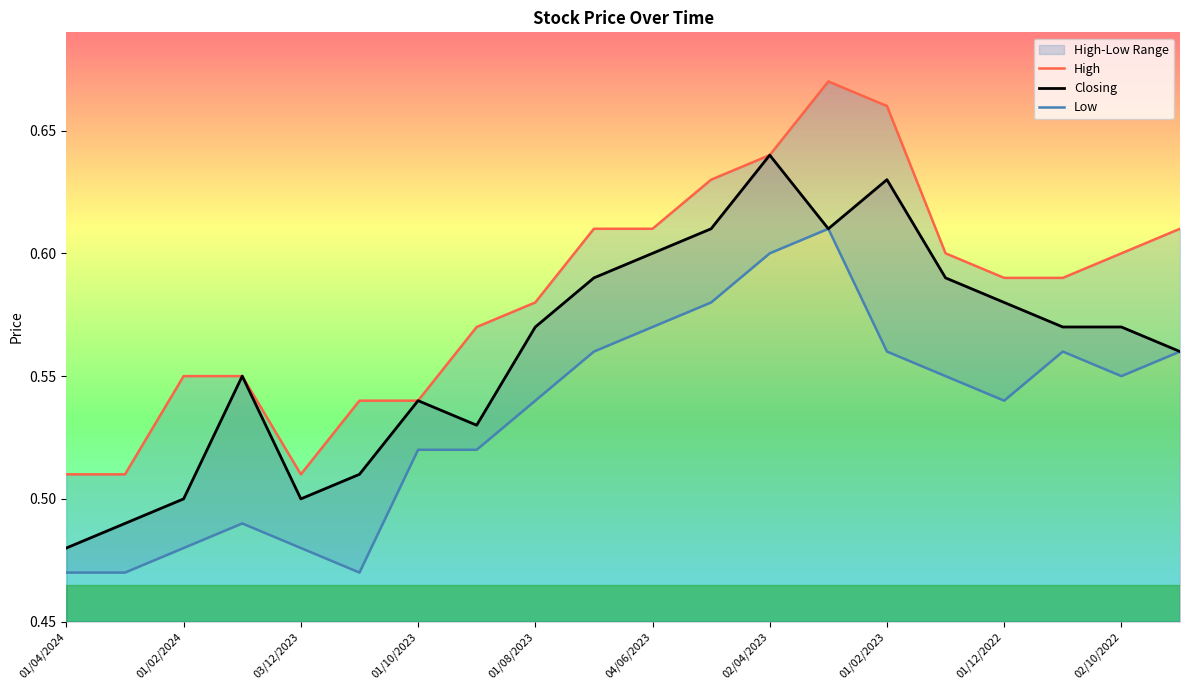

Where is Closing nearest to the value 0?

01/04/2024